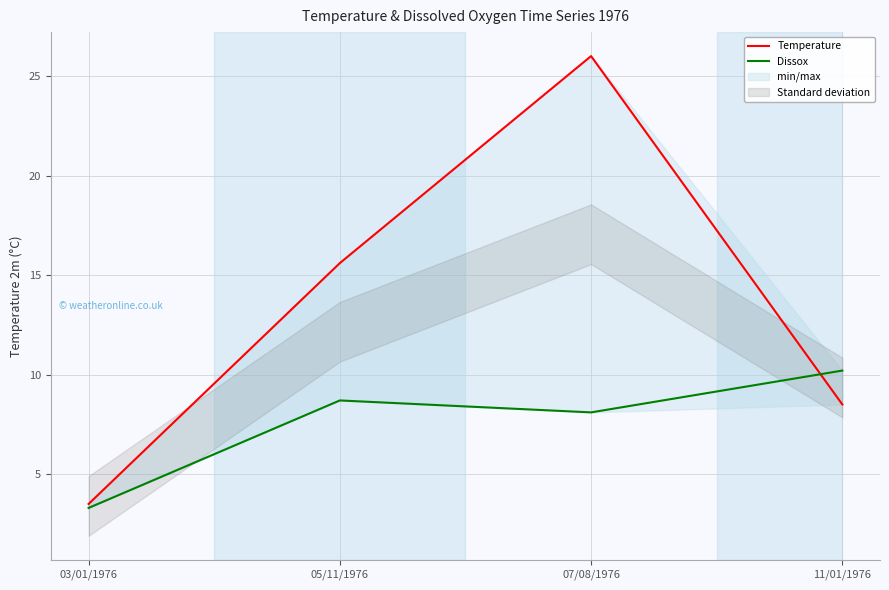

At which label is Dissox closest to 6?

07/08/1976